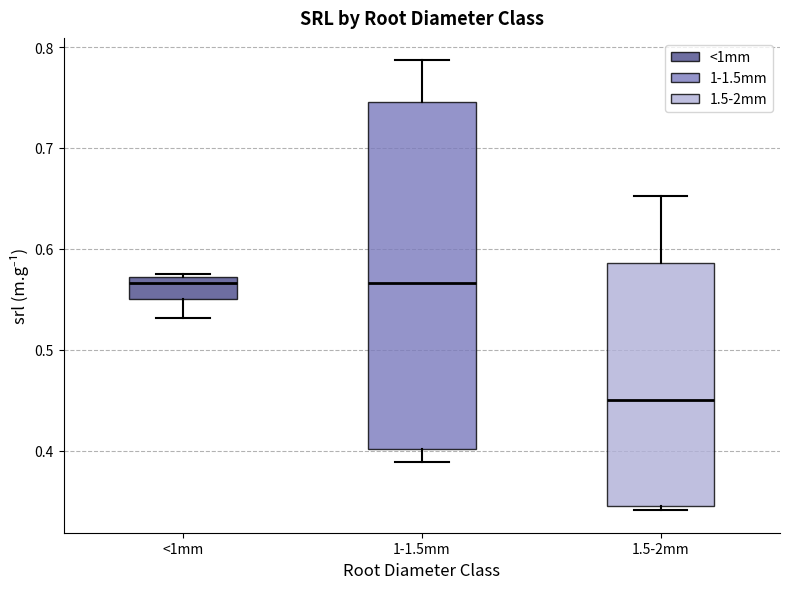

Where does the median line of the box for 1-1.5mm sit on the y-axis? The values are not printed on the chart, so give them approximately, as read against the axis.

0.57